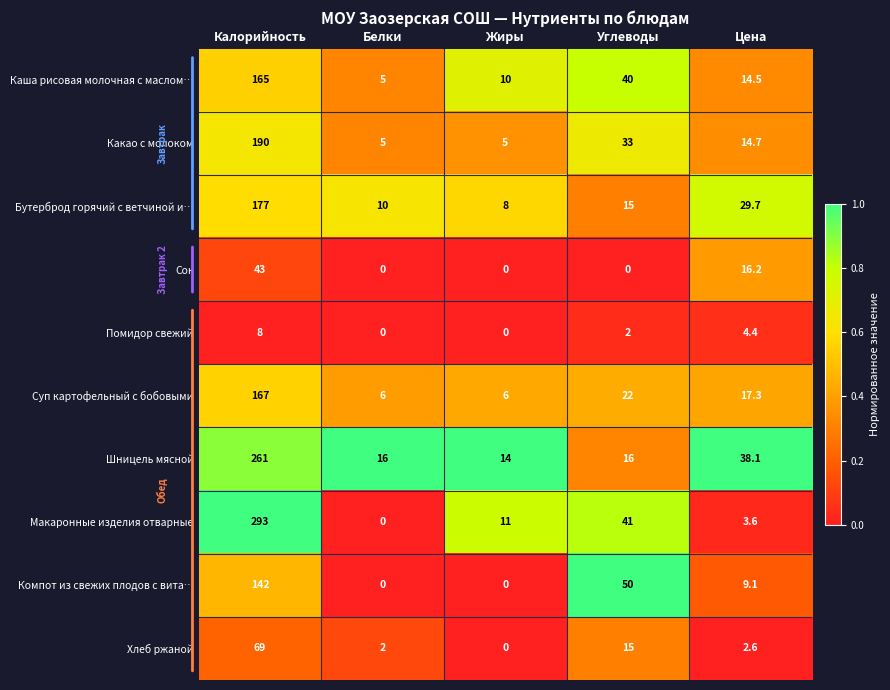

What is the greatest value displayed?

293.0